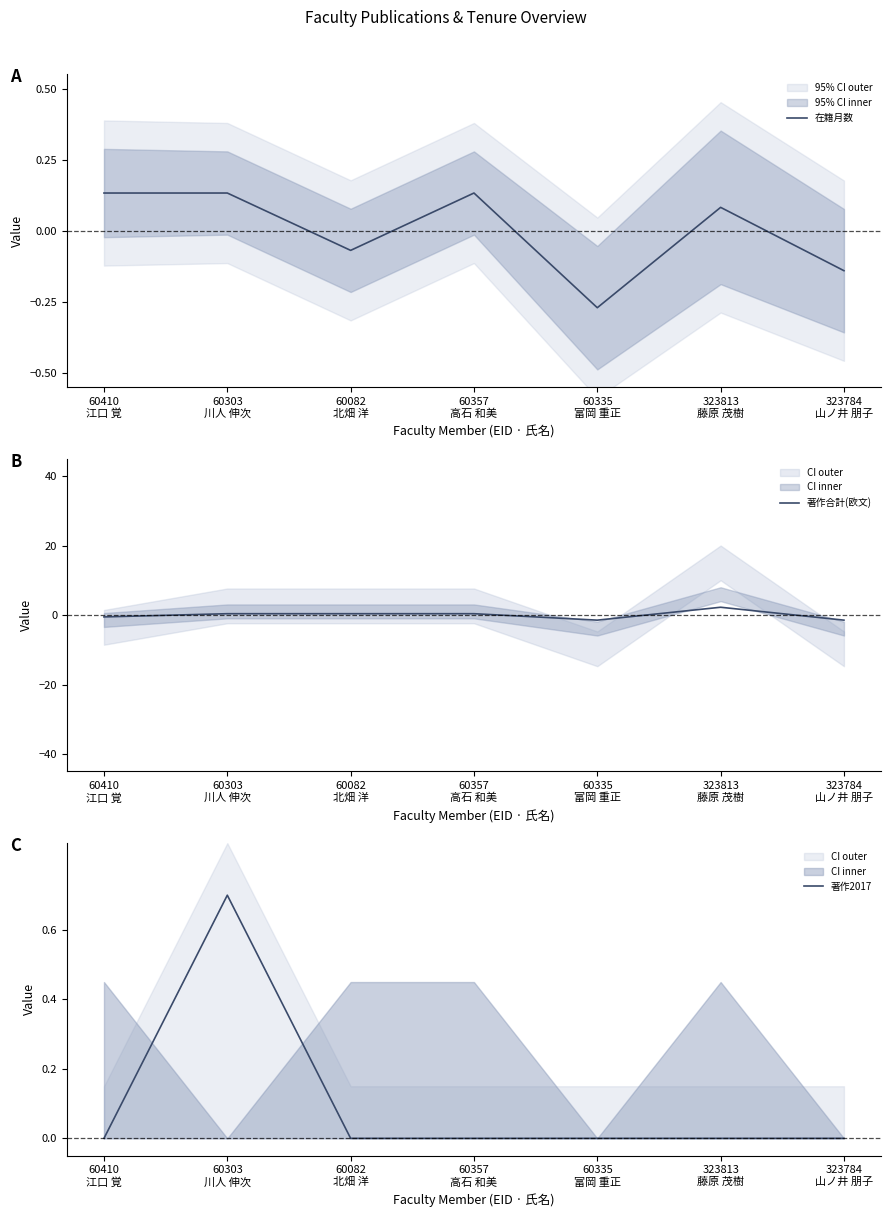

Is the value of 著作合計(欧文) at 323813
藤原 茂樹 greater than the value of 在籍月数 at 60303
川人 伸次?

Yes